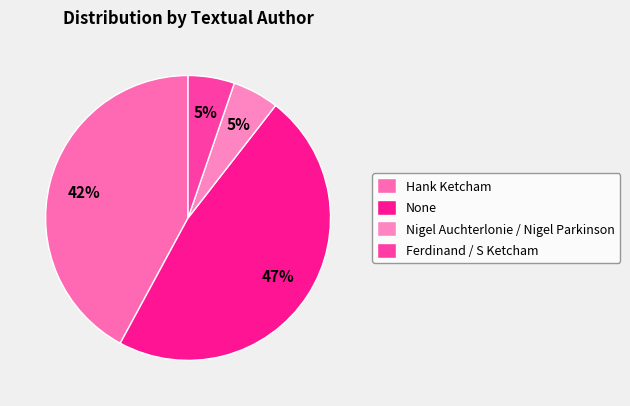

What percentage is the Ferdinand / S Ketcham slice, to the nearest percent?

5%